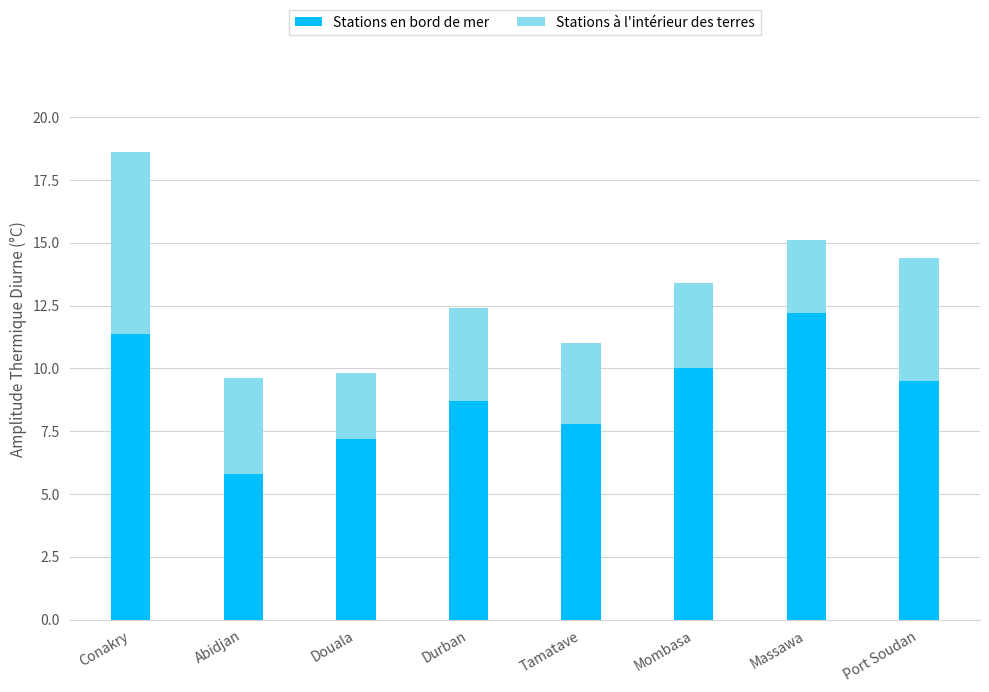

Reading left to right, list the values for the Stations en bord de mer series.

Conakry=11.4	Abidjan=5.8	Douala=7.2	Durban=8.7	Tamatave=7.8	Mombasa=10.0	Massawa=12.2	Port Soudan=9.5